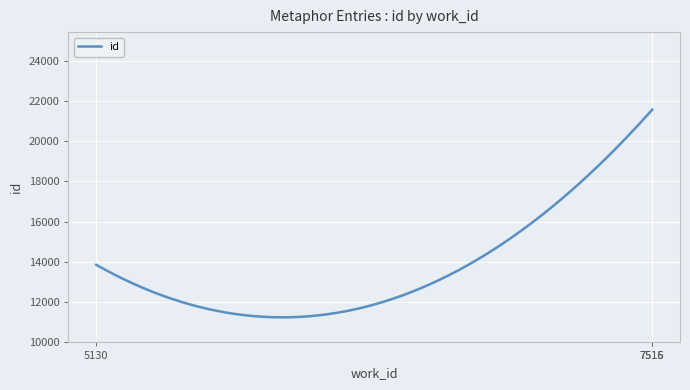

What is the smallest value displayed?

11236.9